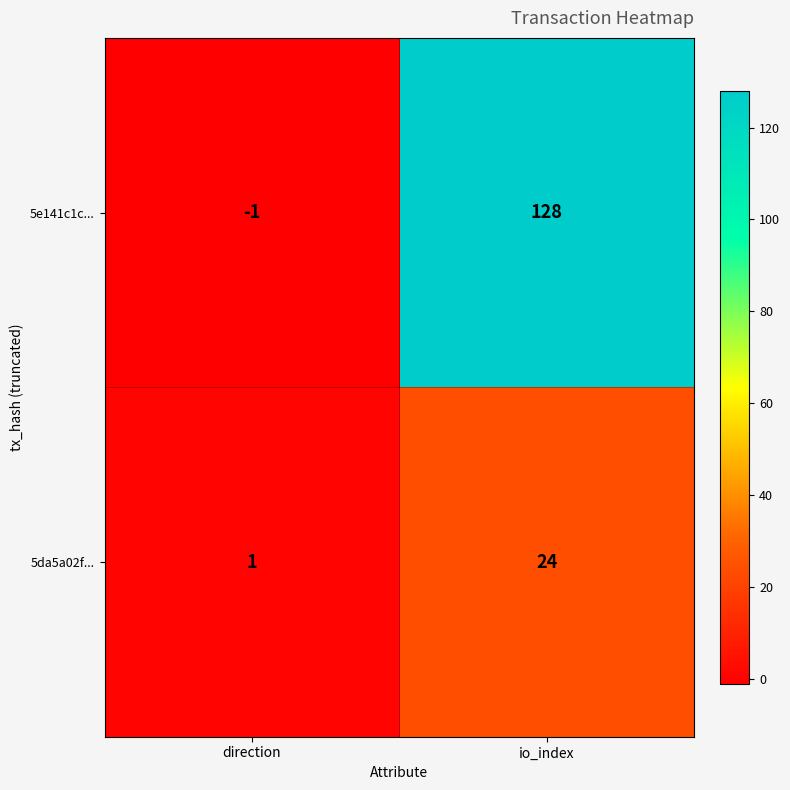

At which label is 5e141c1c... closest to 63?

direction